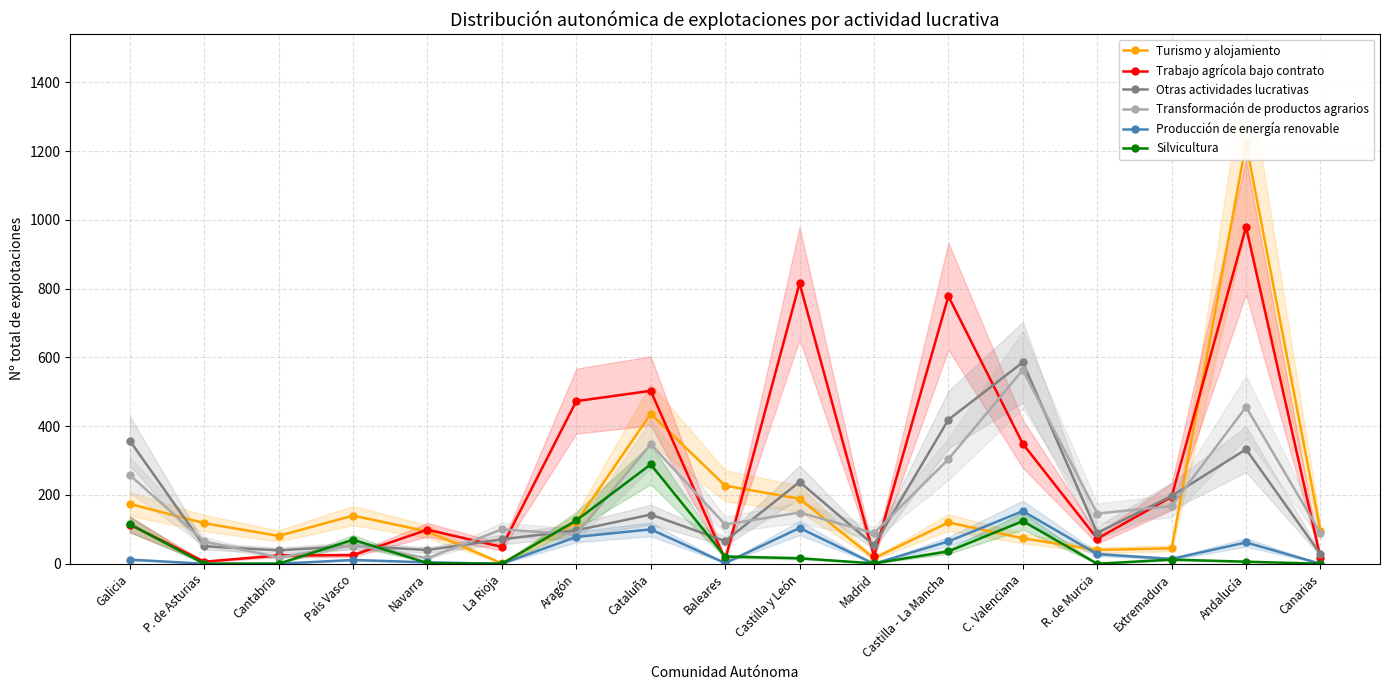

What is the maximum value for Transformación de productos agrarios?

564